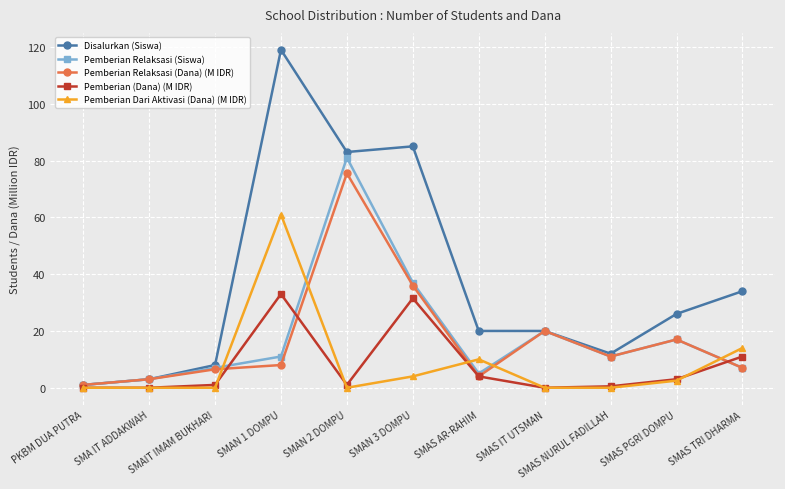

At which label does Pemberian (Dana) (M IDR) reach its peak?

SMAN 1 DOMPU